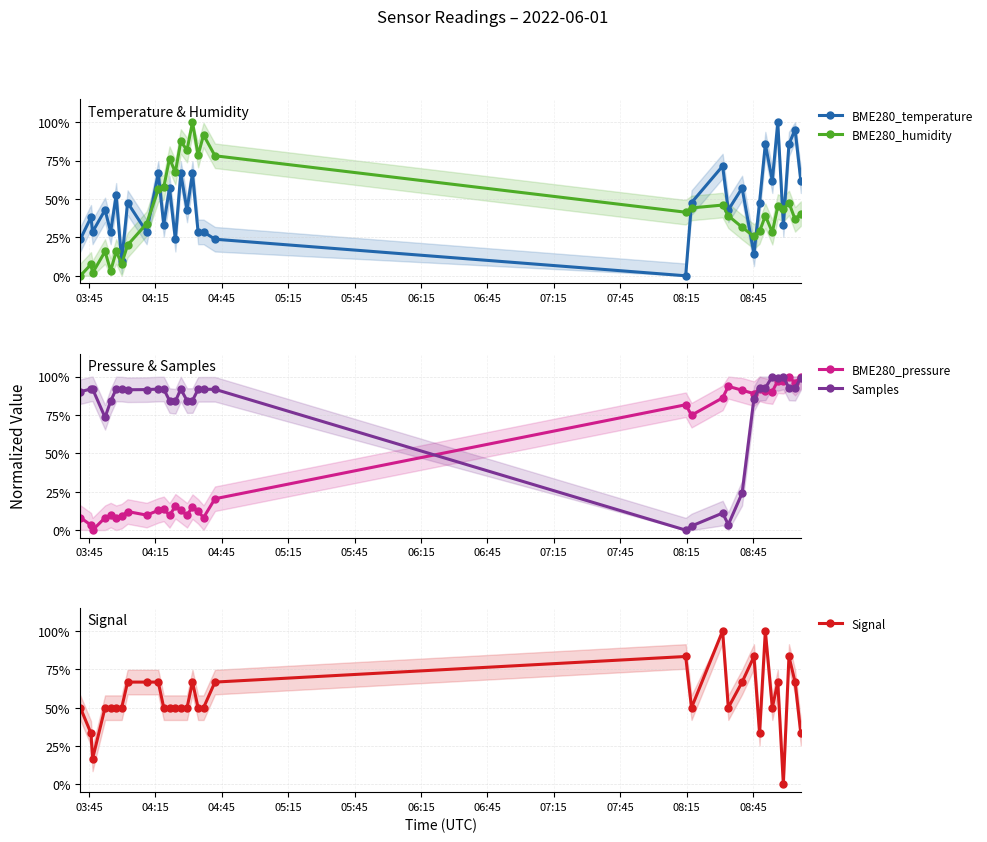

Rank the series by their maximum value, from highest to lowest.

BME280_temperature, BME280_humidity, BME280_pressure, Samples, Signal